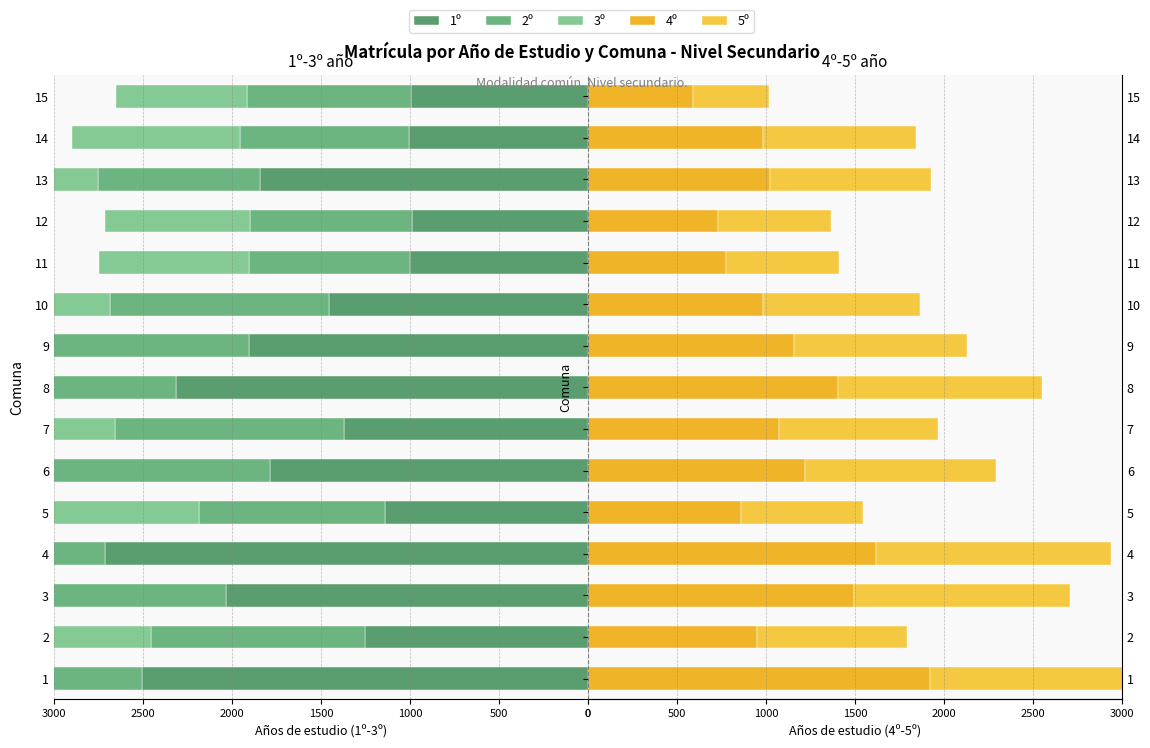

What is the difference between the 1º values at 1 and 13?

664